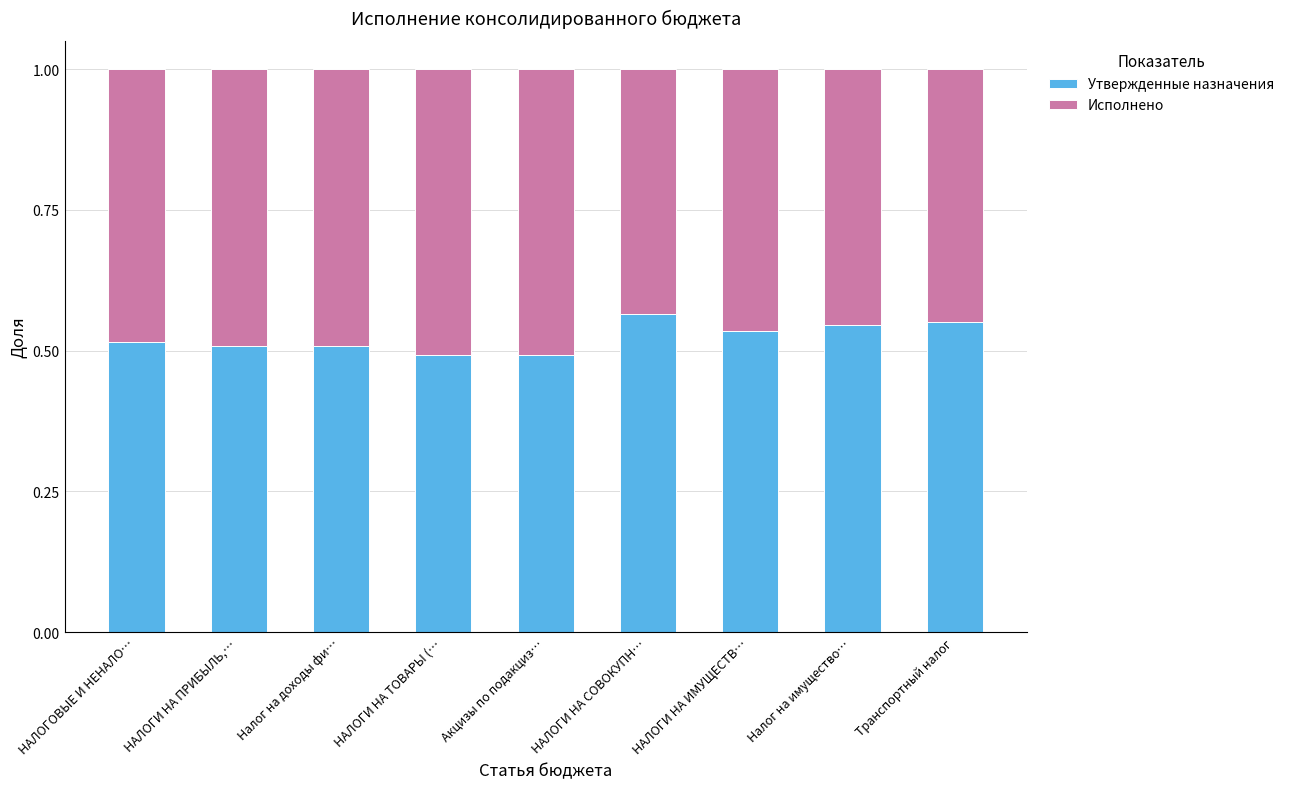

How many Утвержденные назначения values are between 0 and 1?

9